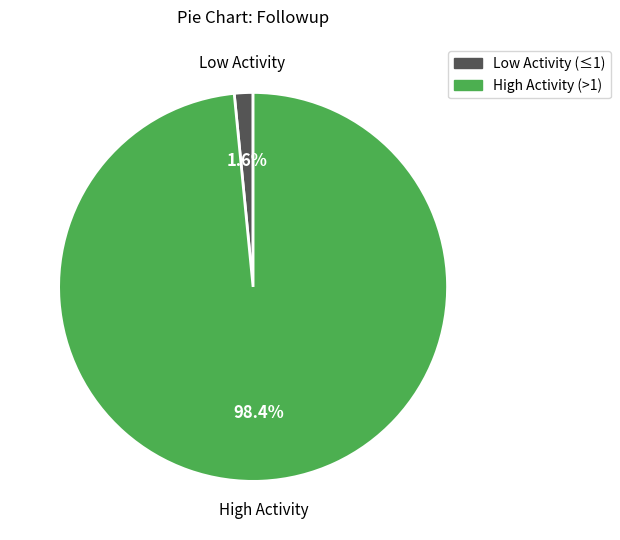

Does any single category account for the majority?

Yes